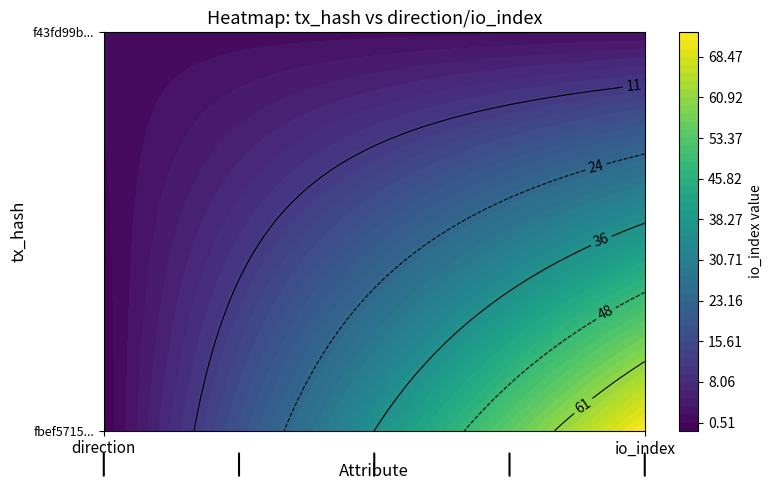

At how many categories does at least one series exceed 55?

1